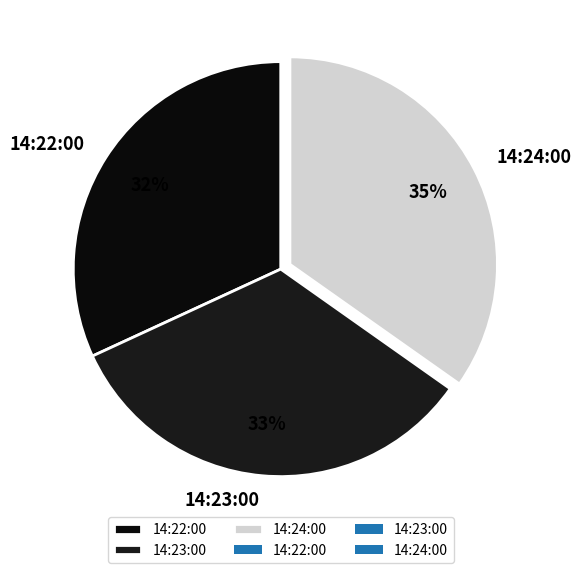

Is 14:24:00 the majority of the pie?

No